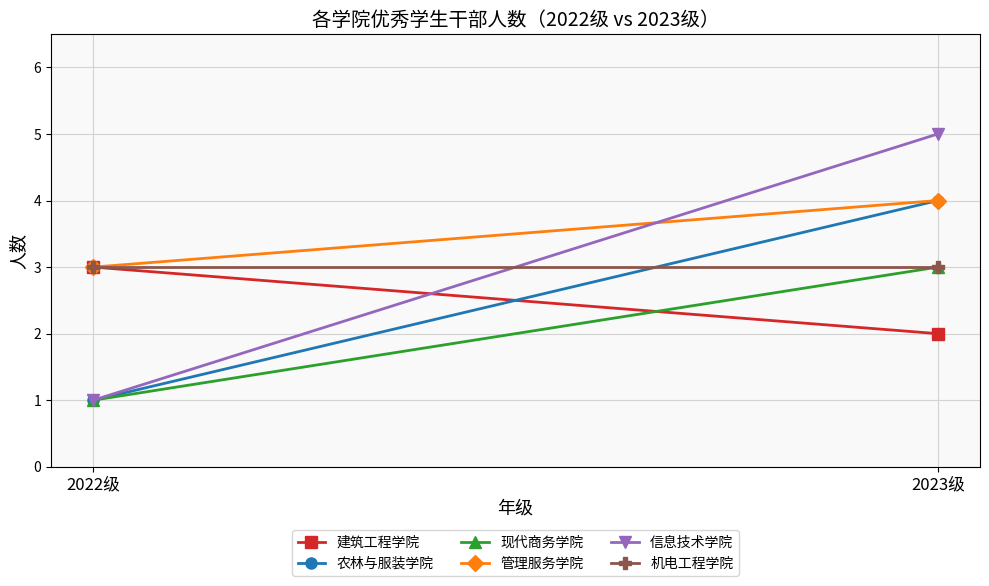

What is the sum of the 管理服务学院 values at 2023级 and 2022级?

7